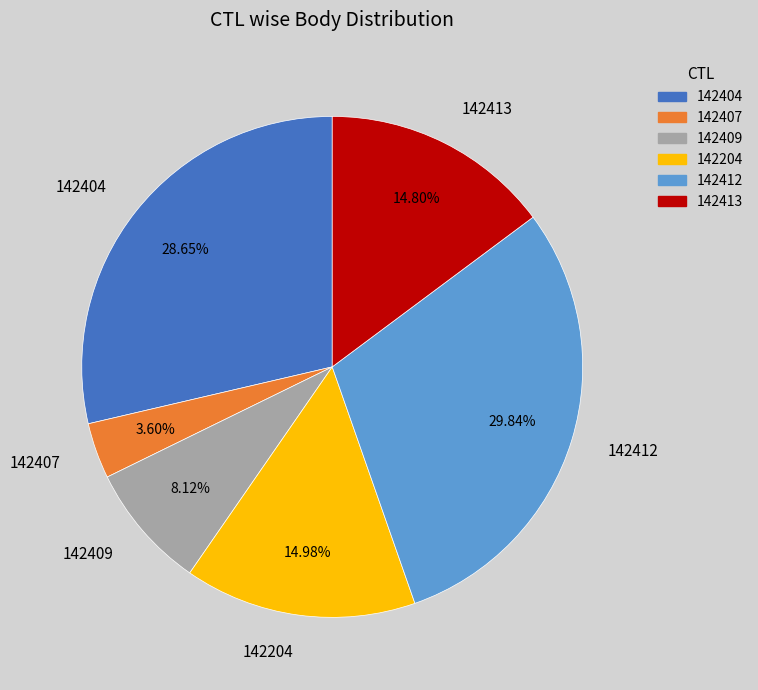

What percentage is the 142204 slice, to the nearest percent?

15%